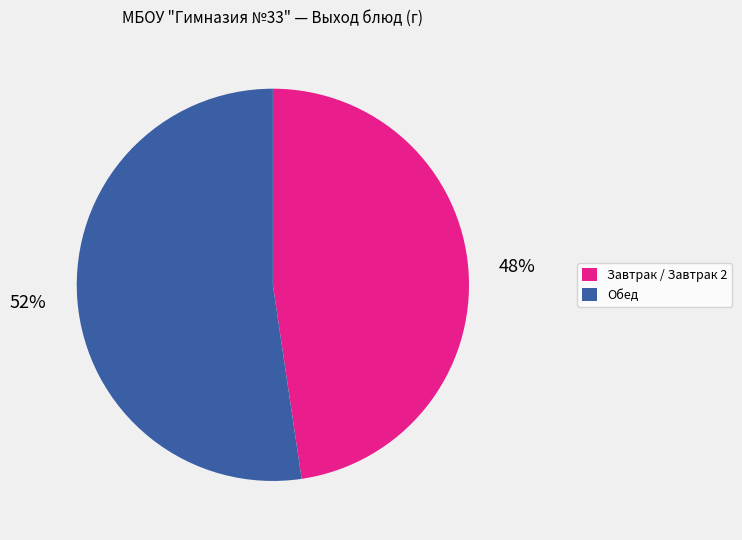

Is there any slice that represents more than half of the pie?

Yes